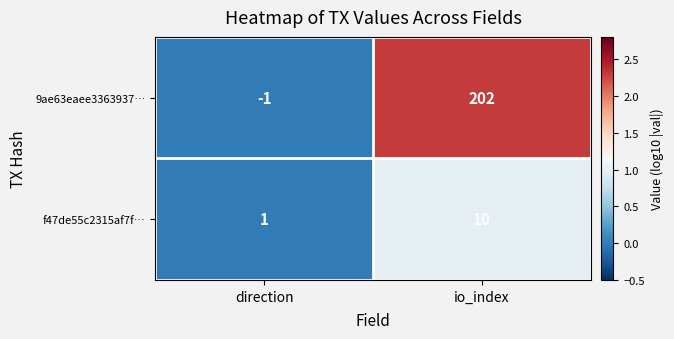

At which label is f47de55c2315af7f… closest to 5?

direction